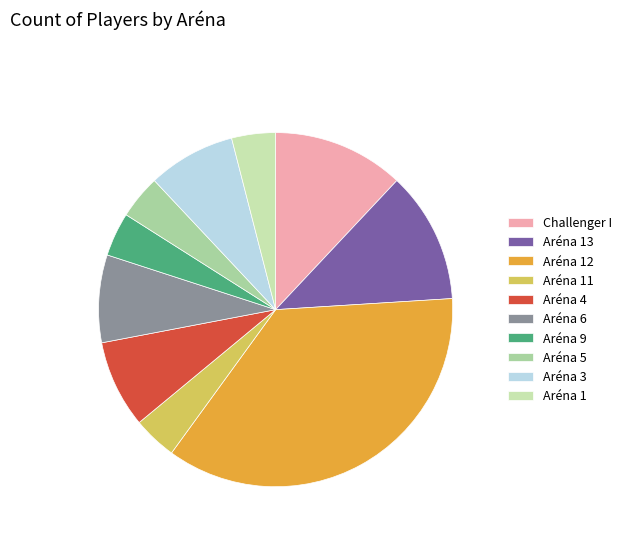

Combined, do Aréna 12 and Aréna 5 account for over 50%?

No